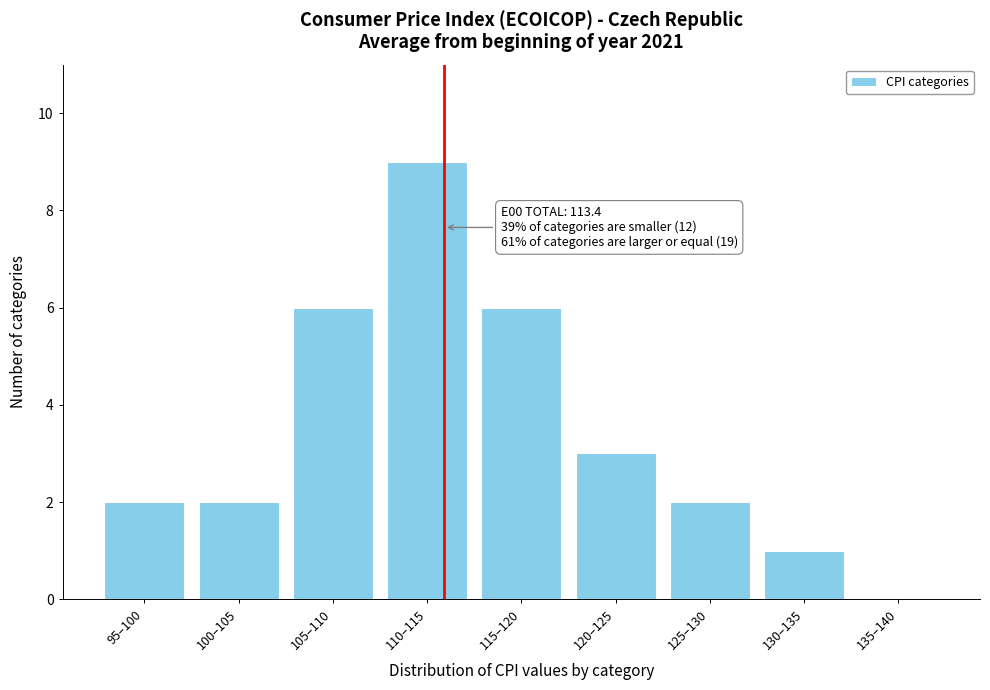

Reading left to right, transcribe all the data shown in this chart.

95–100=2	100–105=2	105–110=6	110–115=9	115–120=6	120–125=3	125–130=2	130–135=1	135–140=0